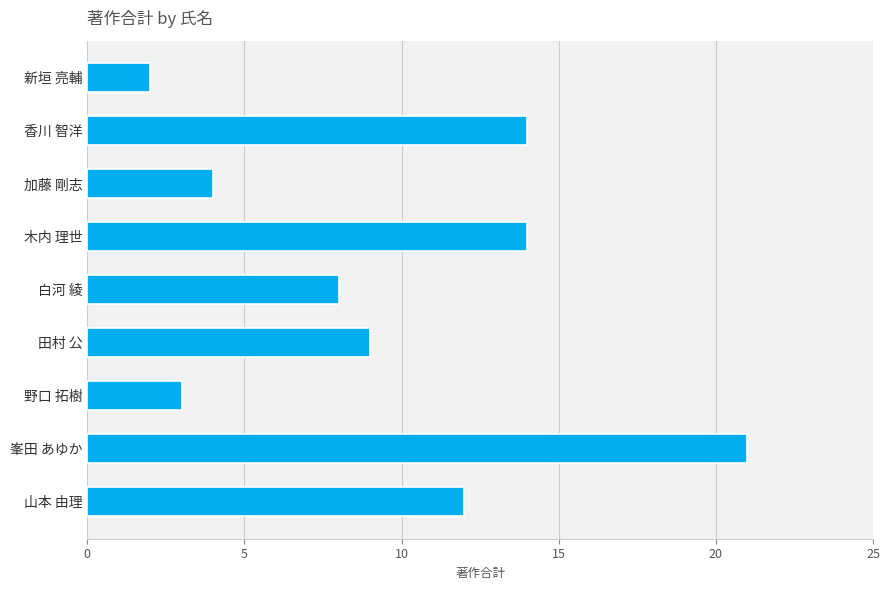

What is the value of the 7th bar from the top?

3